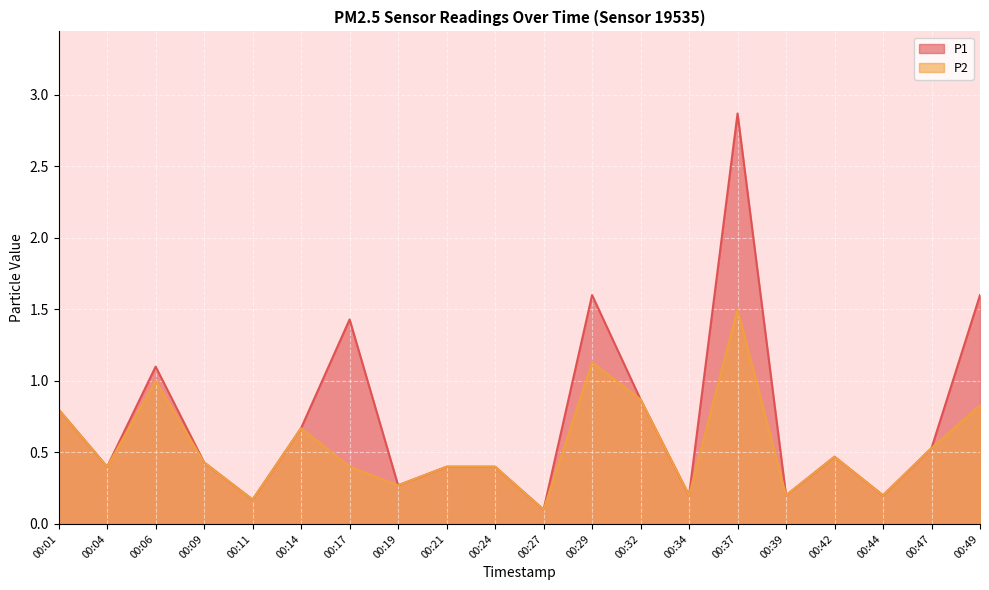

The P1 series shows 0.5 at 00:42. True or false?

True